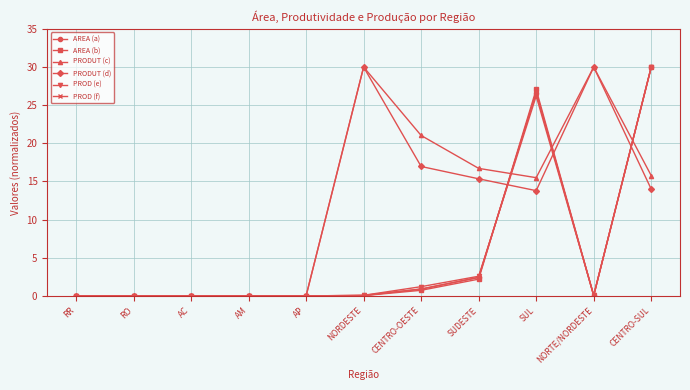

What value does the PRODUT (c) series have at CENTRO-SUL?

15.8